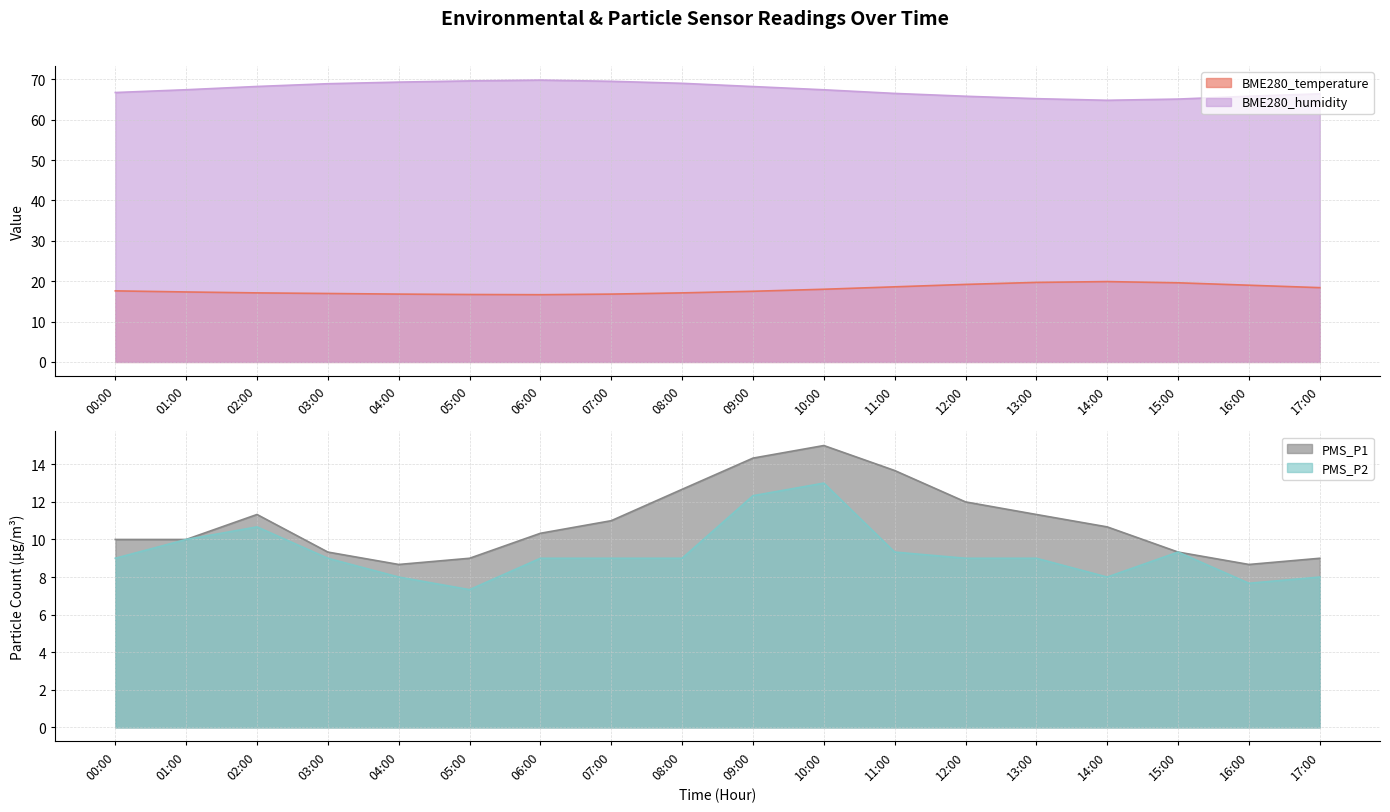

What is the label of the 2nd point from the left?

01:00